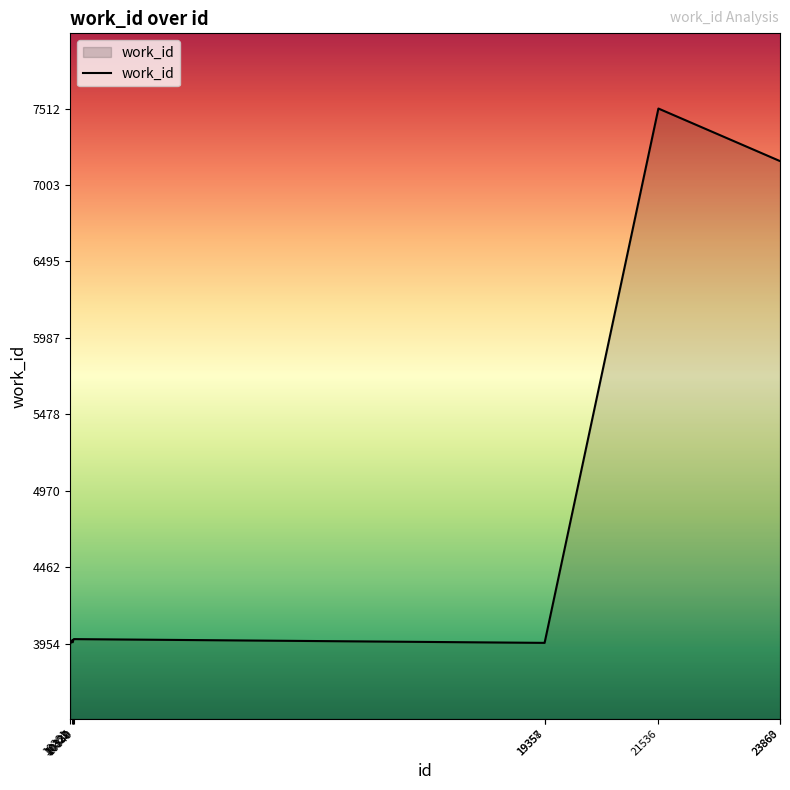

What is the maximum value shown in the chart?

7512